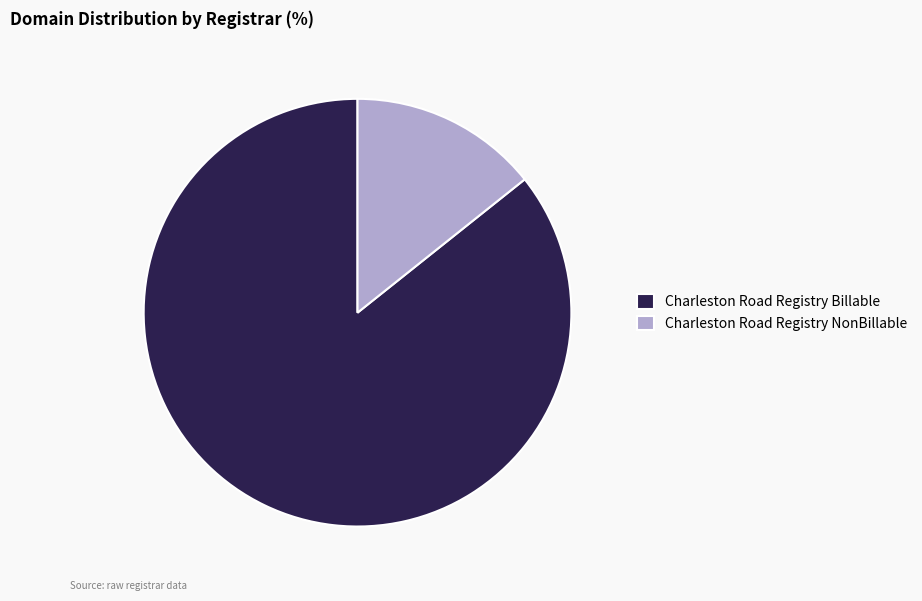

The Charleston Road Registry Billable slice represents 77% of the pie. True or false?

False